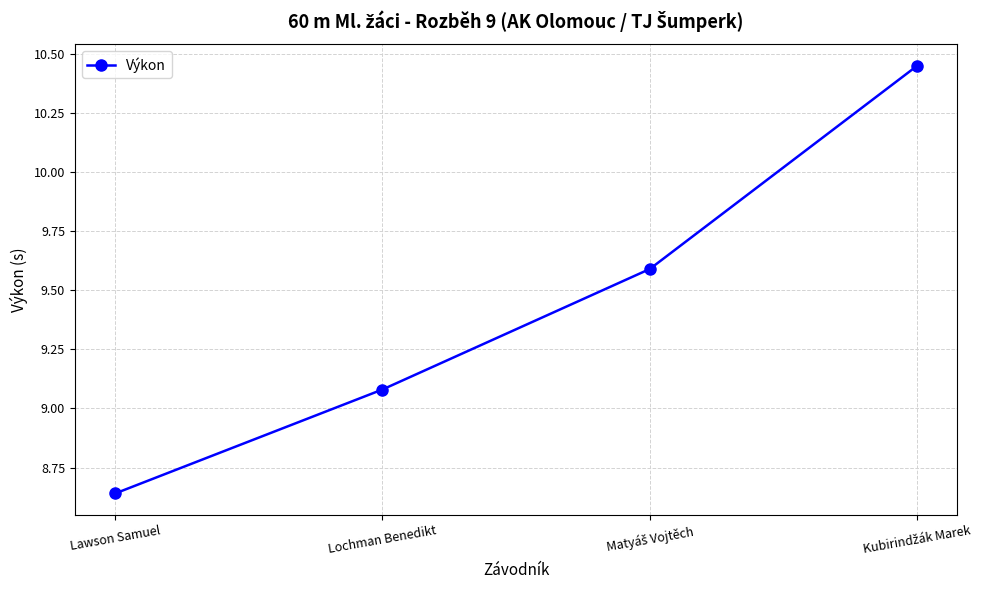

Where does the data first go above 9?

Lochman Benedikt